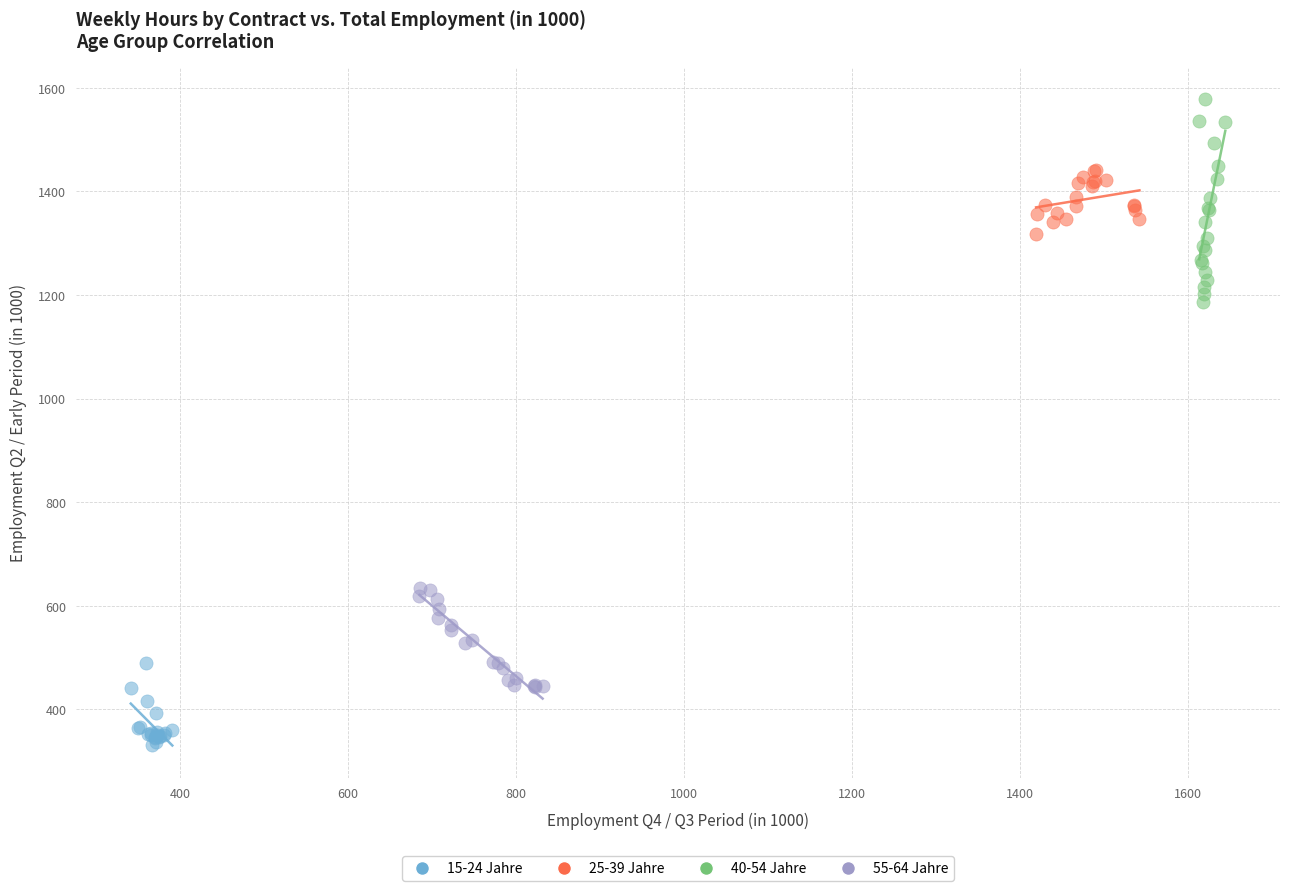

Which series reaches the minimum Y coordinate?

15-24 Jahre